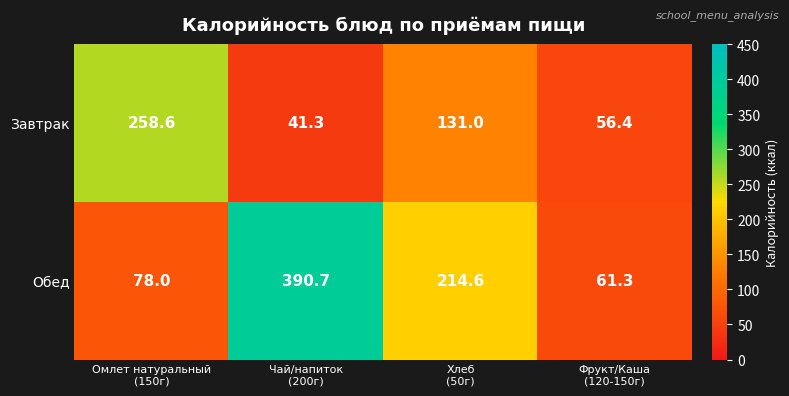

What is the maximum value shown in the chart?

390.7